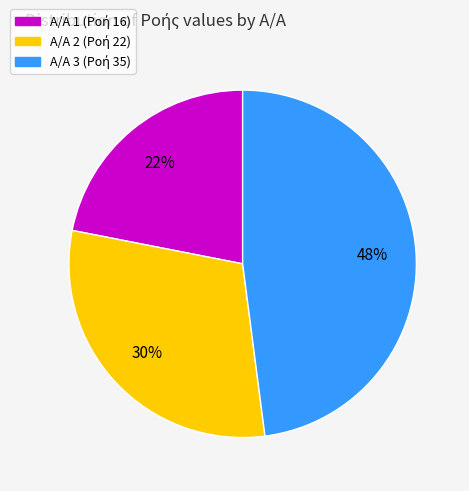

Is there any slice that represents more than half of the pie?

No